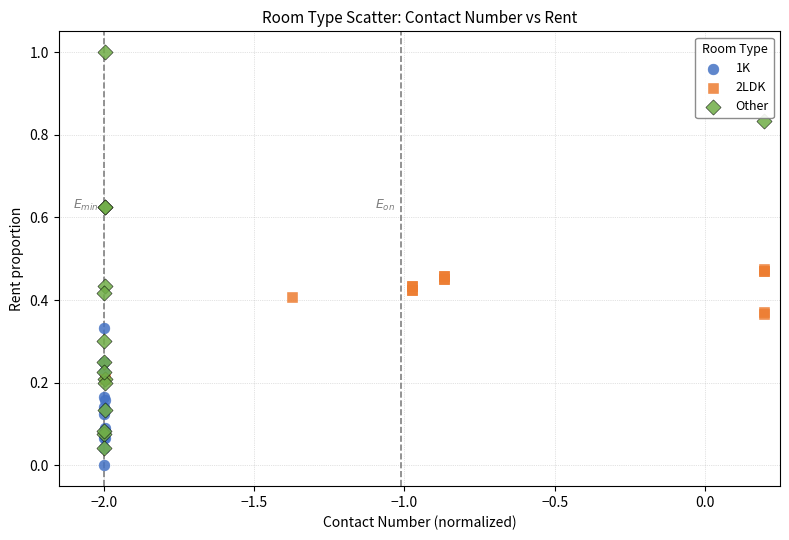

What are all the series names shown in the legend?

1K, 2LDK, Other